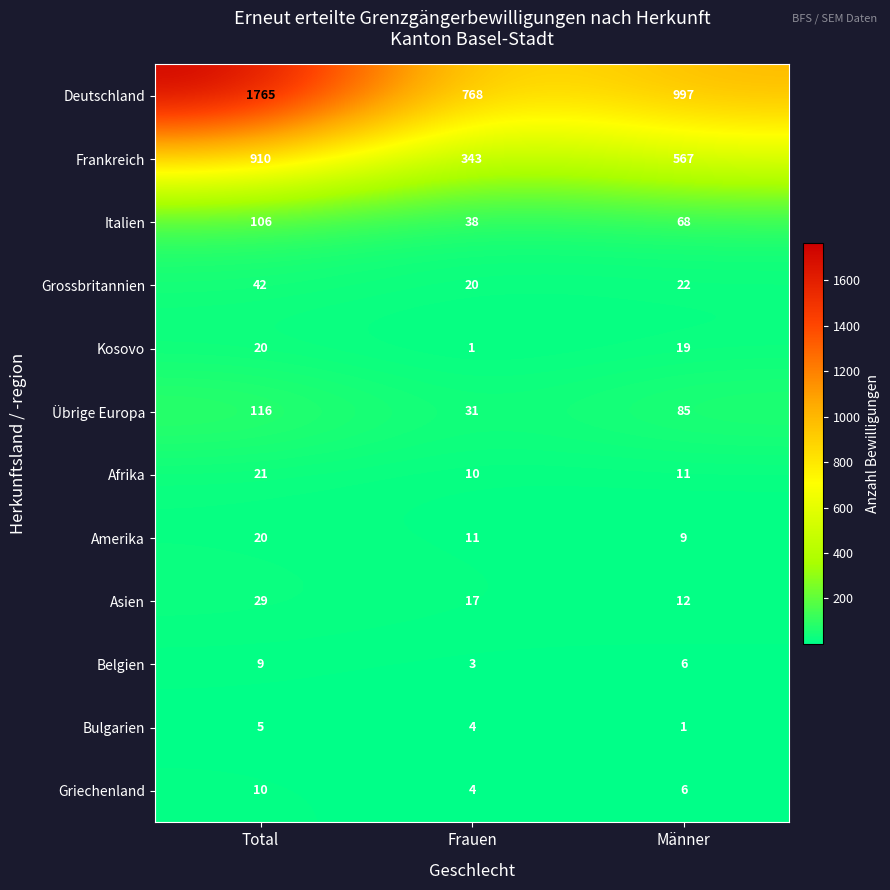

At which category is the sum across all series the highest?

Total